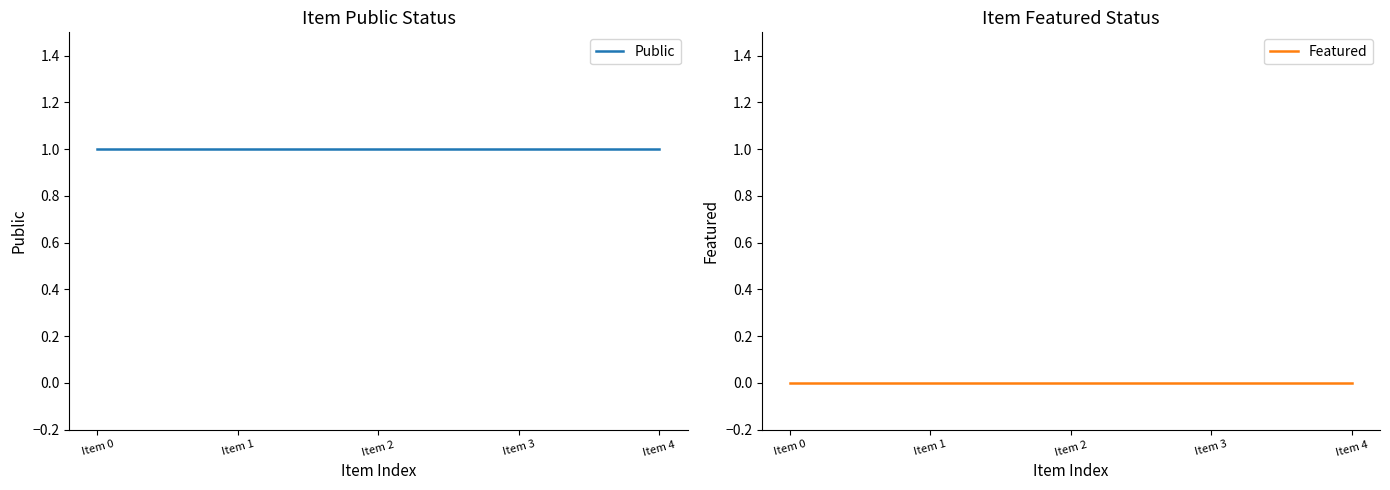

Which category has the lowest value across all series?

Item 0